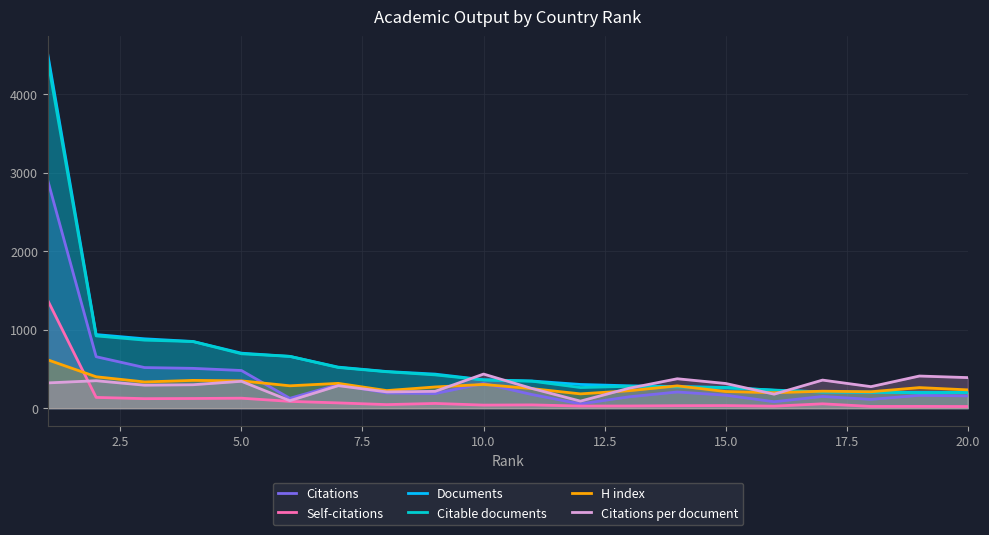

How many data points does each series have?

20